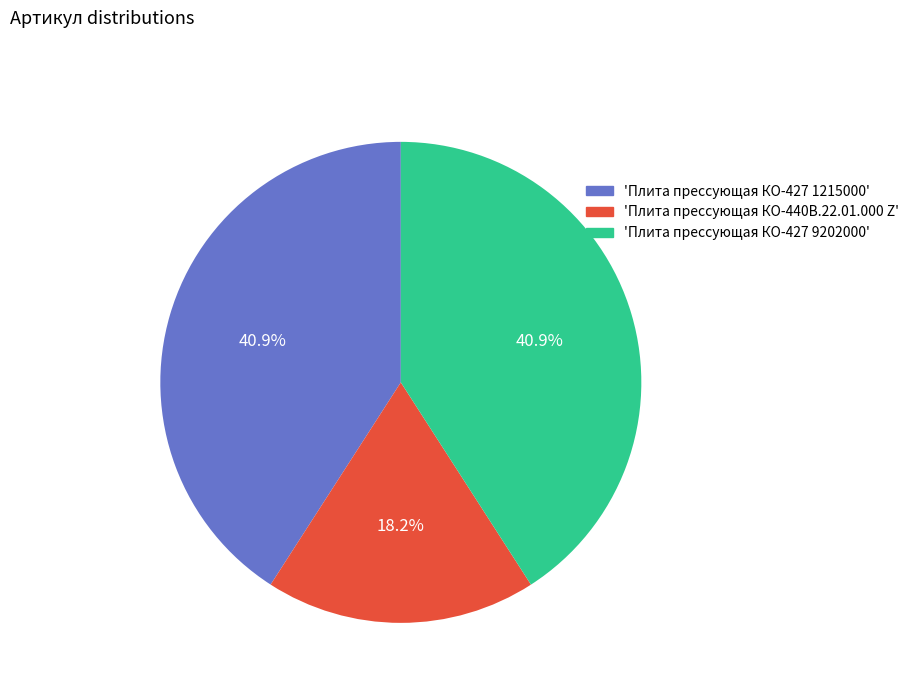

What is the smallest slice in the pie chart?

'Плита прессующая КО-440В.22.01.000 Z'